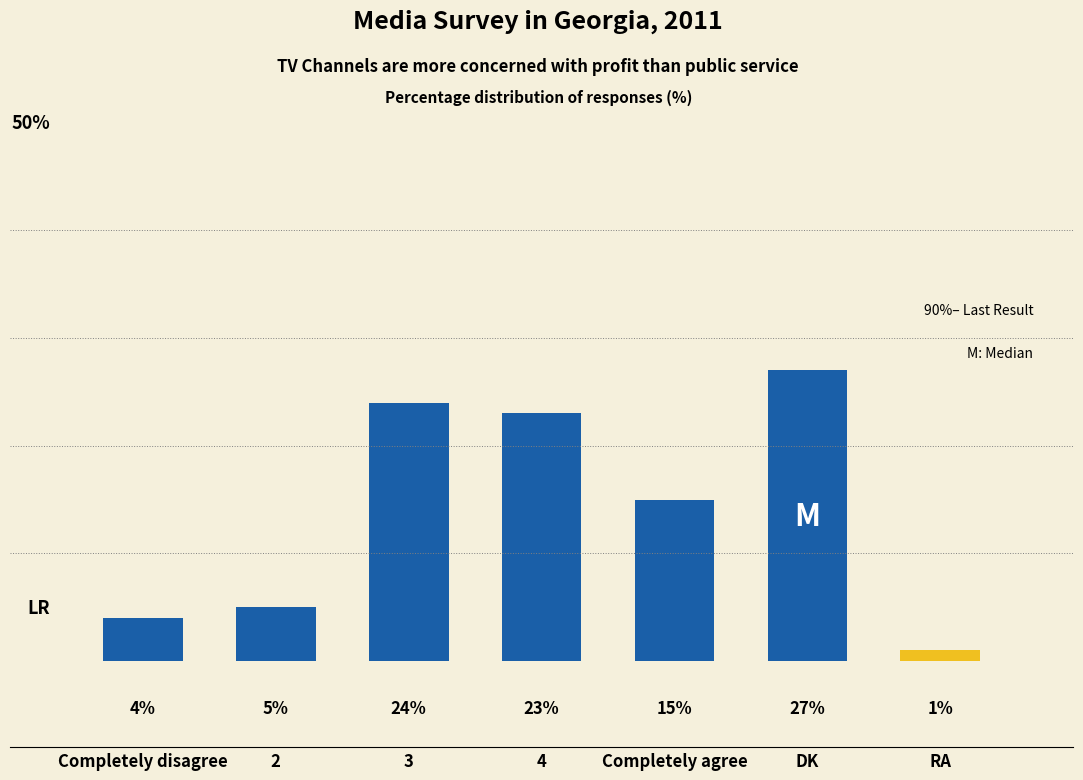

What is the label of the 2nd bar from the right?

DK